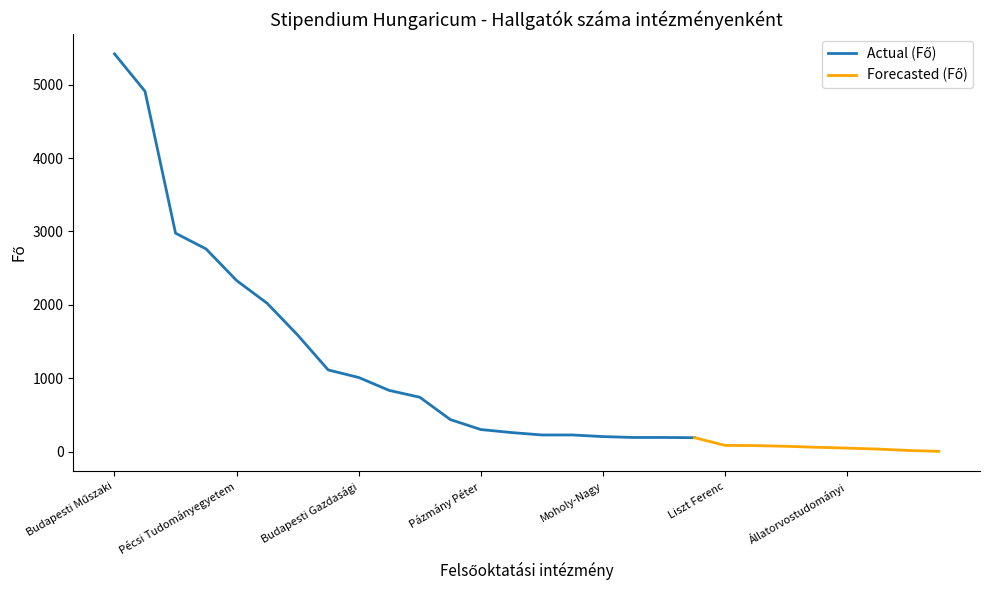

What is the value of the Fő point at the 27th from the left?

16